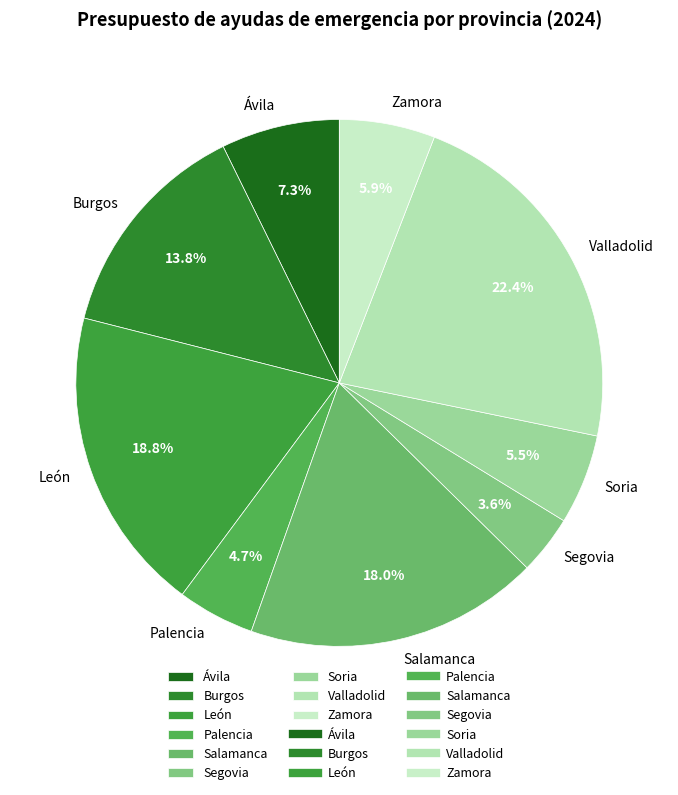

Between Soria and Burgos, which is larger?

Burgos